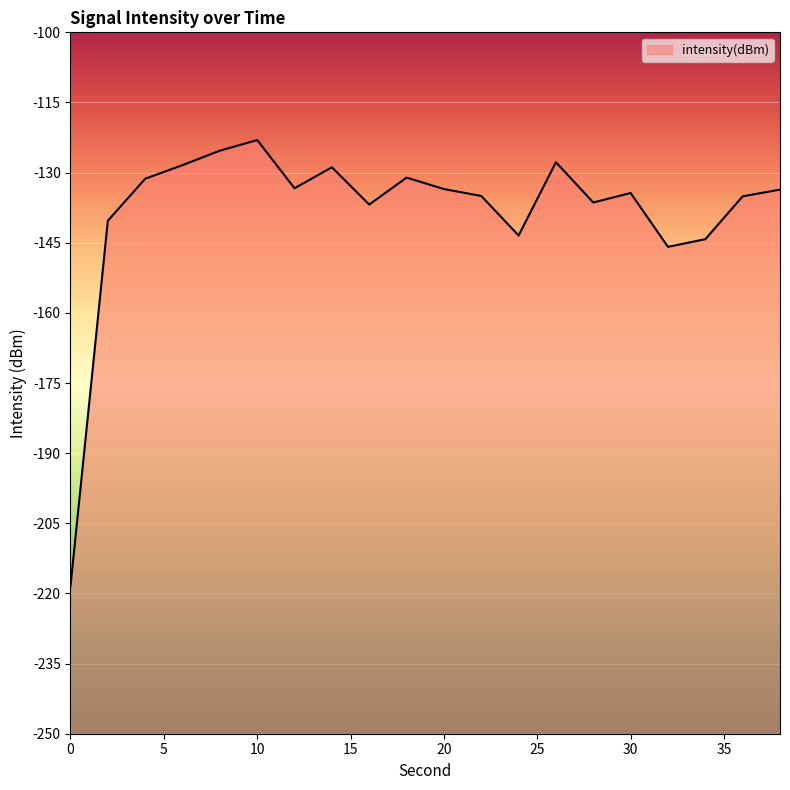

At which label is the value closest to -170?

32